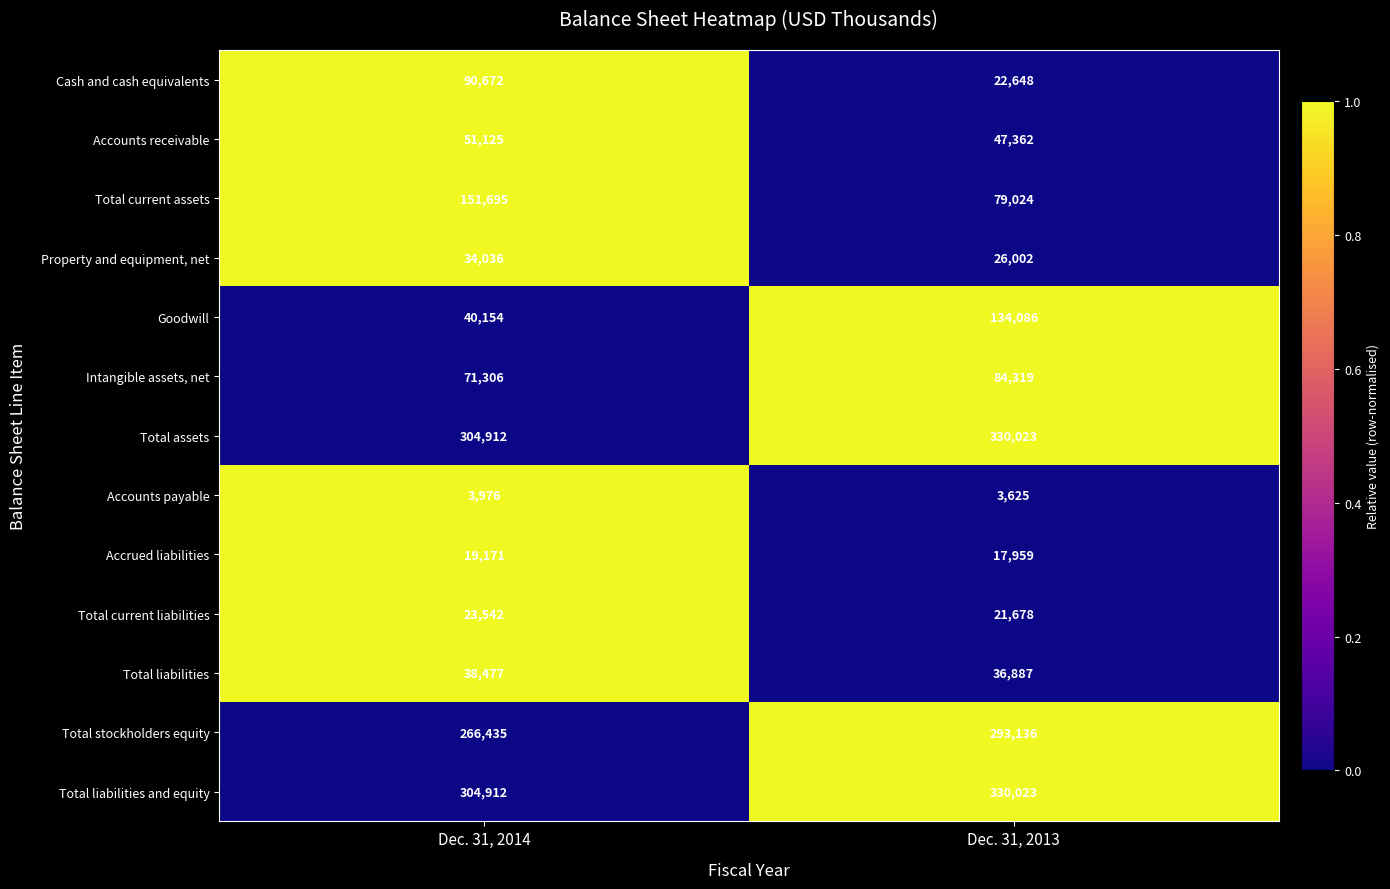

Which label corresponds to the largest value in the chart?

Dec. 31, 2013